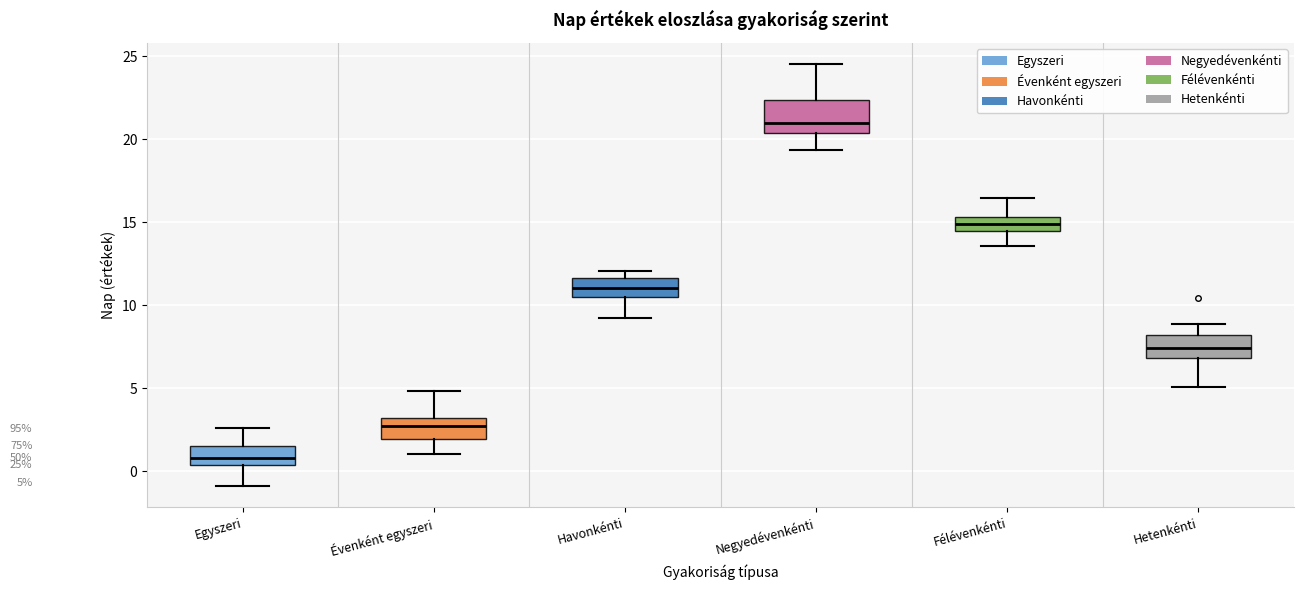

Which box is the tallest, from its lower edge to its upper edge?

Negyedévenkénti